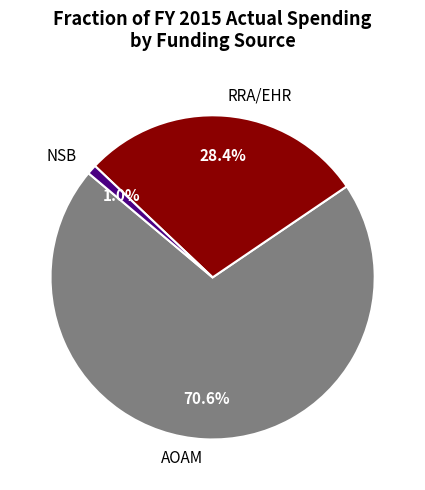

Between RRA/EHR and NSB, which is larger?

RRA/EHR